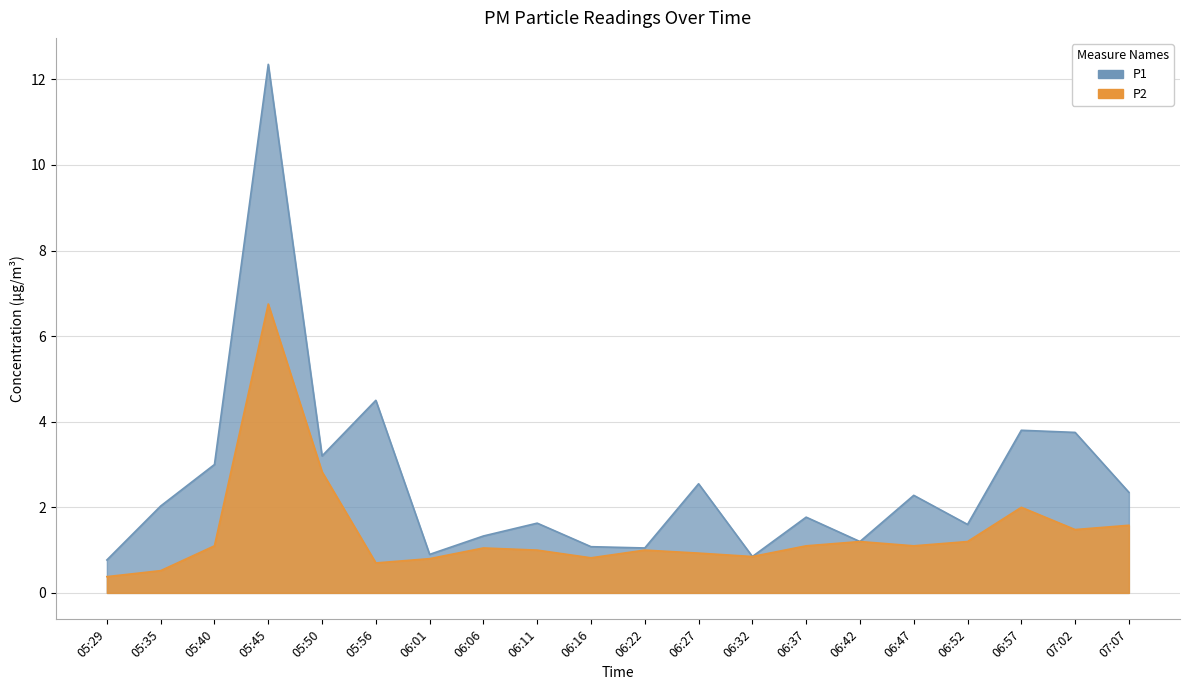

Rank the series by their average value, from lowest to highest.

P2, P1